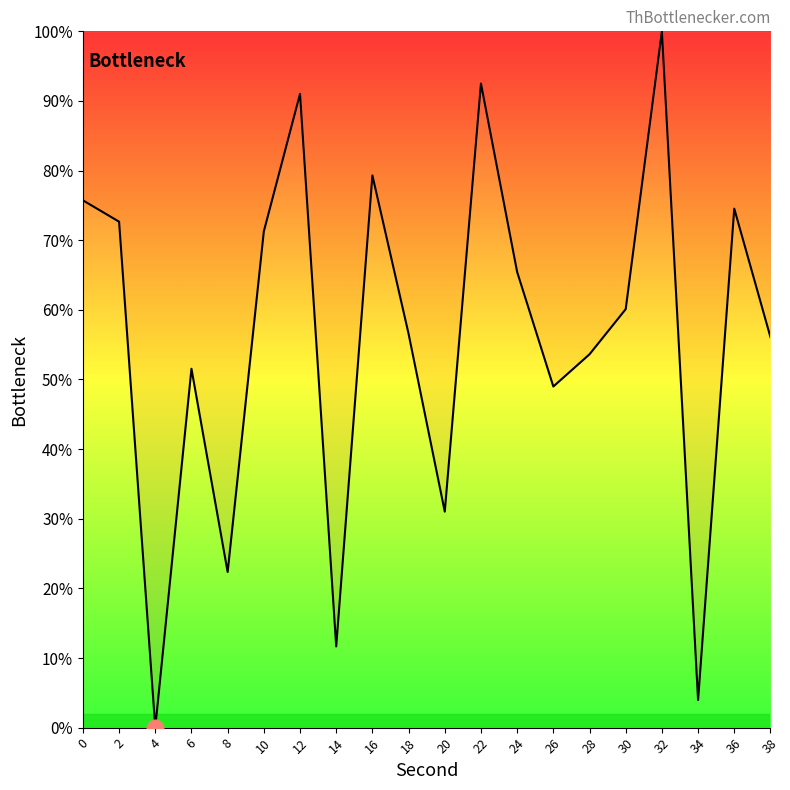

What is the difference between the maximum and second lowest values?

96.0